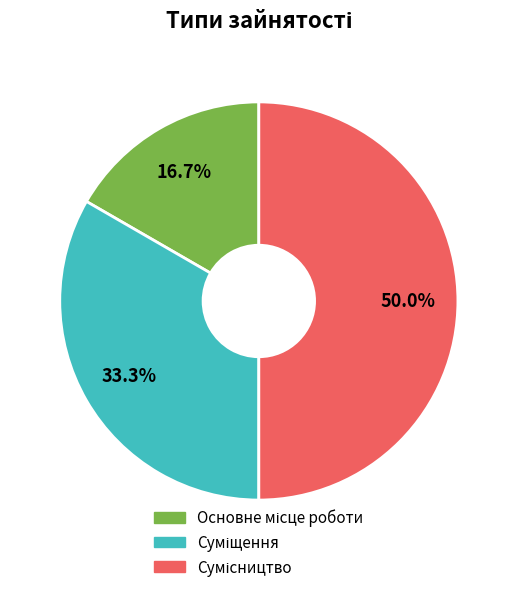

To the nearest percent, what portion does Суміщення represent?

33%